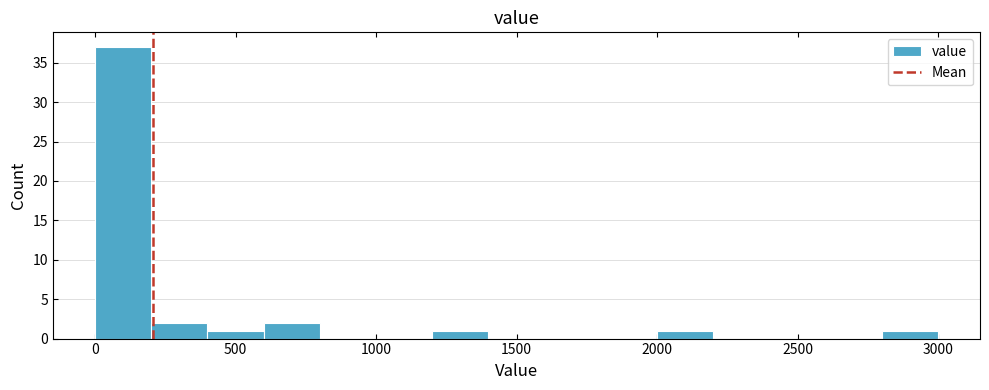

Around what value on the x-axis is the tallest bar? Give the approximate position of its centre, as read against the axis.

100